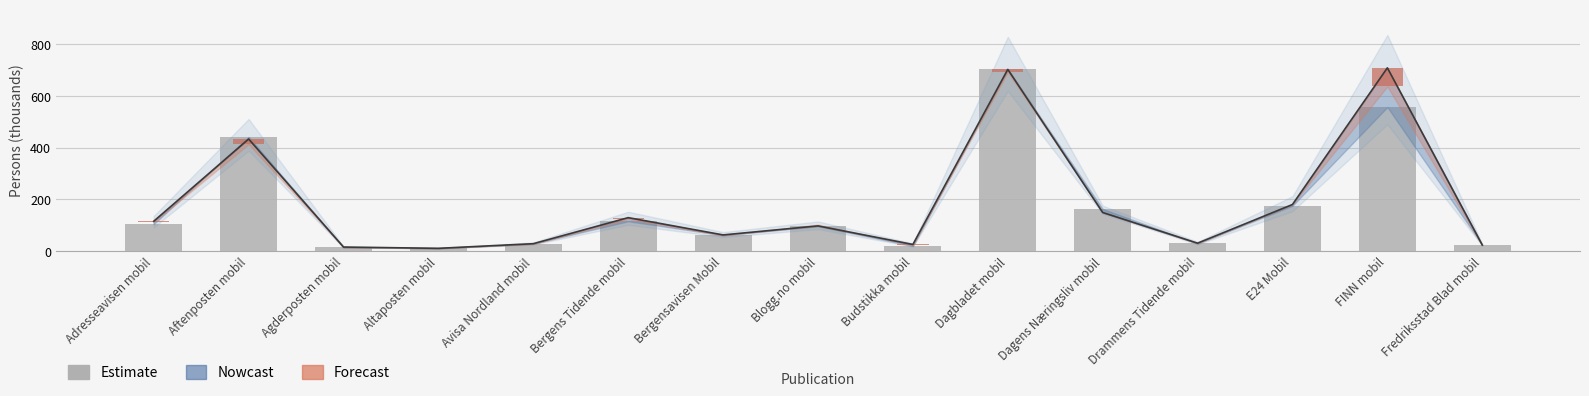

How many data points are less than 95?

7